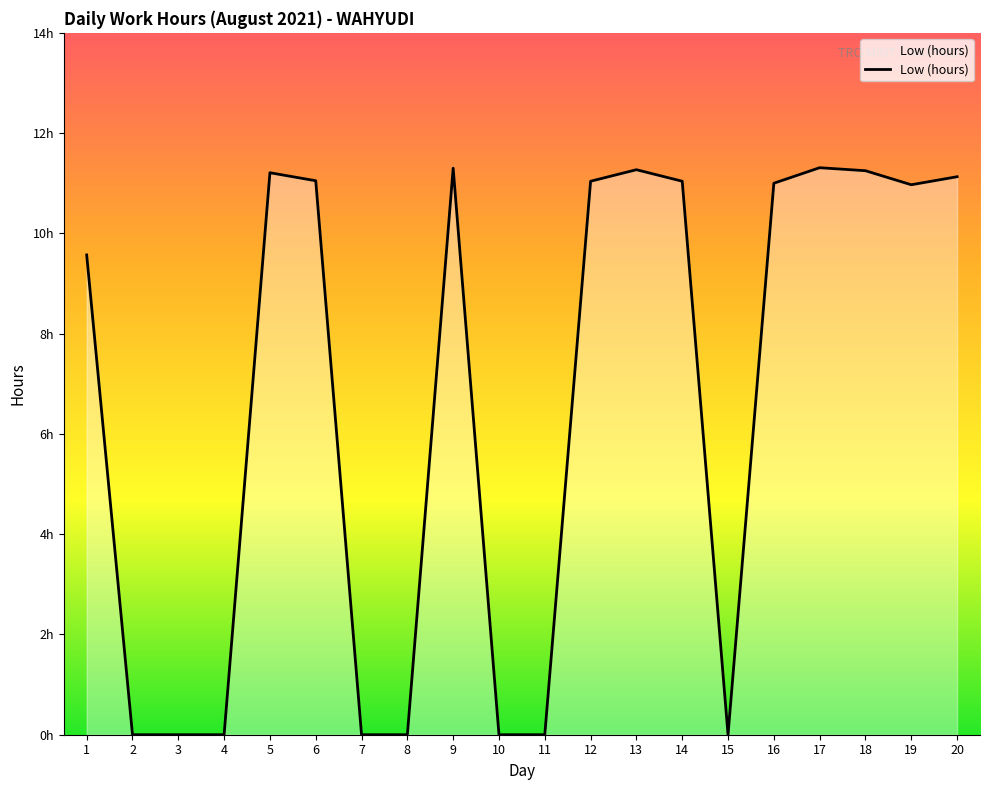

Reading left to right, list all the values displayed in this chart.

9.6	0.0	0.0	0.0	11.2	11.1	0.0	0.0	11.3	0.0	0.0	11.0	11.3	11.0	0.0	11.0	11.3	11.2	11.0	11.1